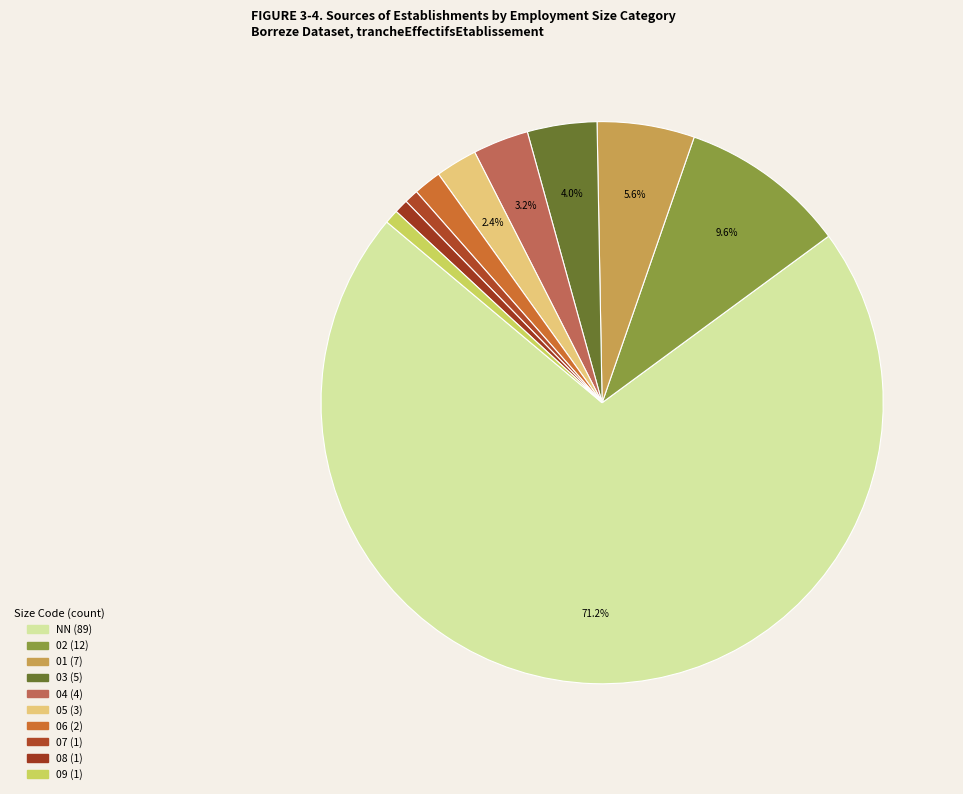

To the nearest percent, what is the difference between the 07 and 02 slice percentages?

9%